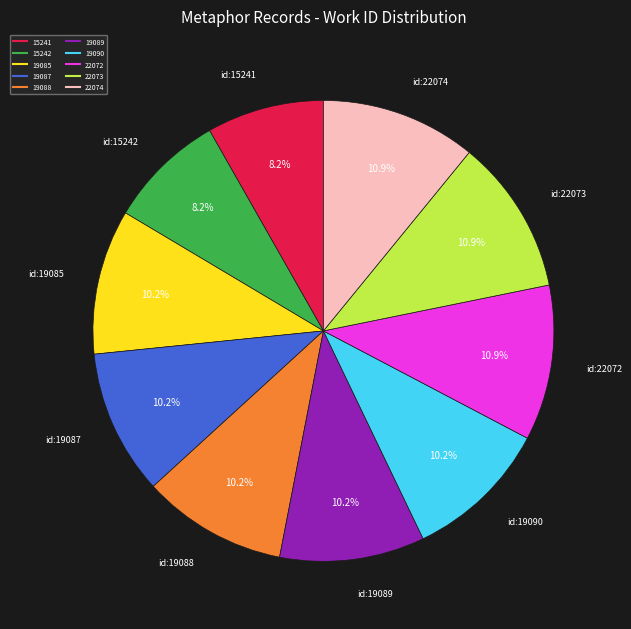

Combined, what portion of the pie is 22074 and 19089?

21.1%